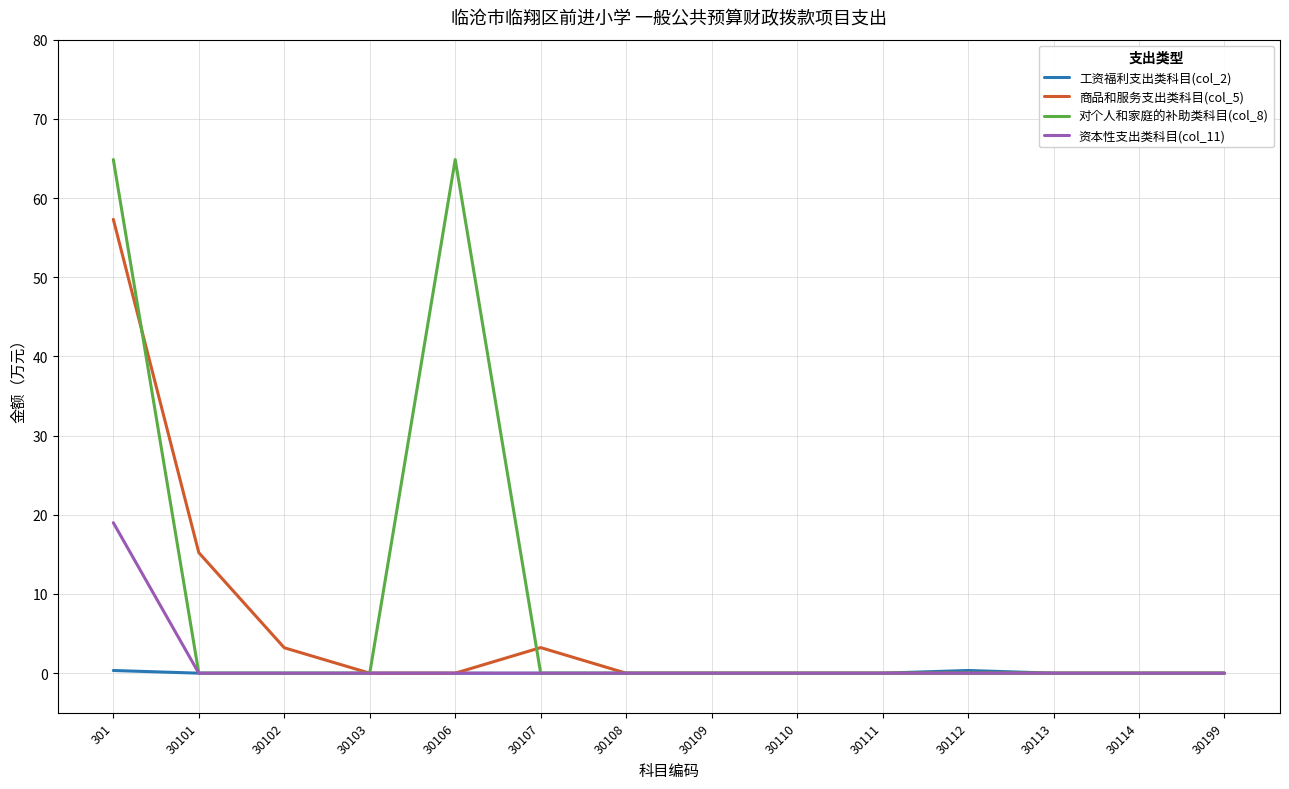

The 对个人和家庭的补助类科目(col_8) series shows 0.0 at 30111. True or false?

True